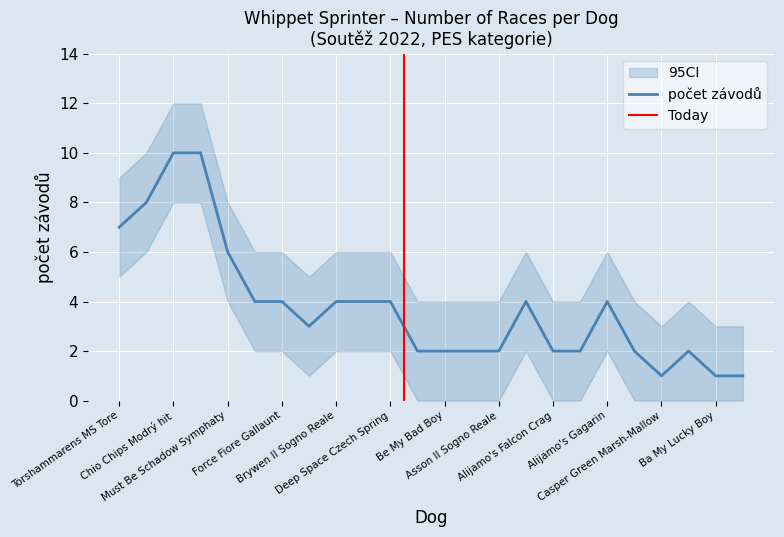

What is the maximum value shown in the chart?

10